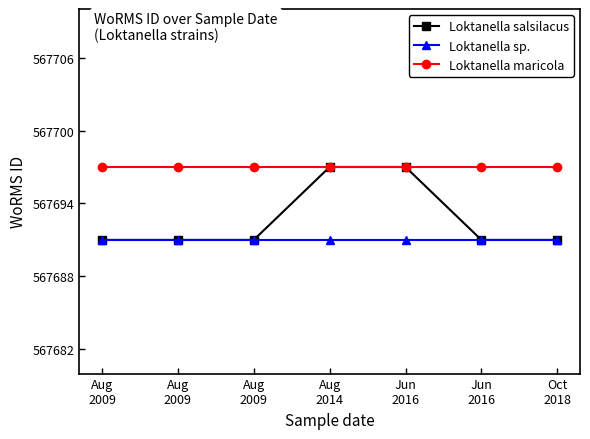

Count the number of data series in this chart.

3